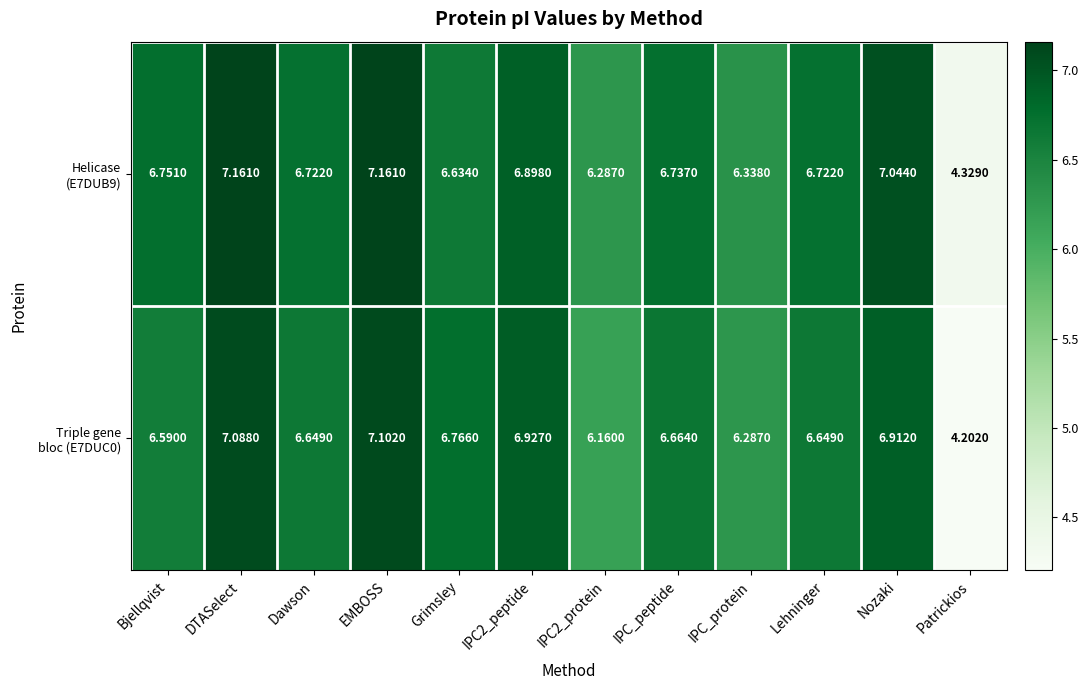

At which category does the chart reach its minimum across all series?

Patrickios